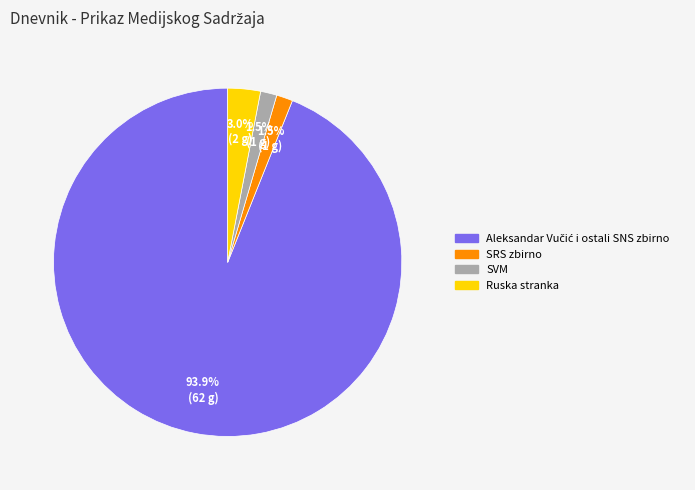

Is there a majority slice in this chart?

Yes